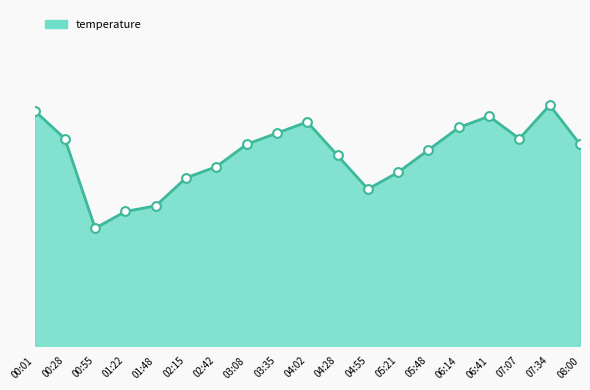

What is the change in value from 01:22 to 08:00?

+1.2